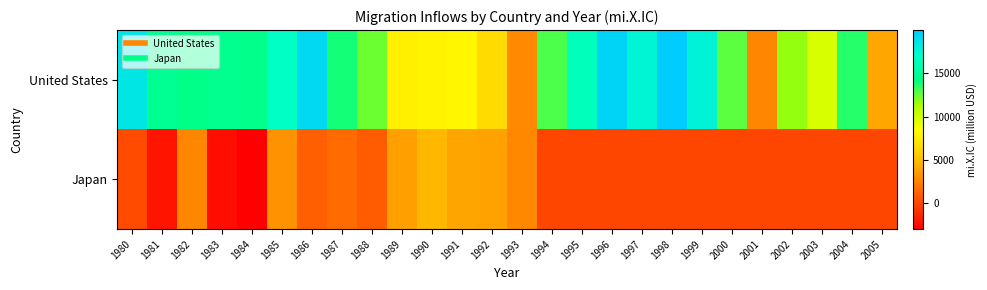

Reading left to right, what are all the values shown in this chart?

United States: 1980=18482.6	1981=14691.2	1982=14291.4	1983=14519.8	1984=14402.0	1985=16823.9	1986=19178.6	1987=13931.1	1988=12443.4	1989=7680.7	1990=7840.0	1991=8030.7	1992=6509.7	1993=2864.4	1994=12974.3	1995=16359.0	1996=19454.8	1997=17627.5	1998=19982.7	1999=17727.7	2000=12723.1	2001=2693.8	2002=11698.9	2003=9823.6	2004=13598.6	2005=4066.3
Japan: 1980=238.7	1981=-2086.6	1982=2734.1	1983=-2311.5	1984=-2961.0	1985=3223.2	1986=1106.3	1987=1579.8	1988=919.0	1989=3781.3	1990=4749.5	1991=4029.6	1992=3898.5	1993=2782.1	1994=0.0	1995=0.0	1996=0.0	1997=0.0	1998=0.0	1999=0.0	2000=0.0	2001=0.0	2002=0.0	2003=0.0	2004=0.0	2005=0.0